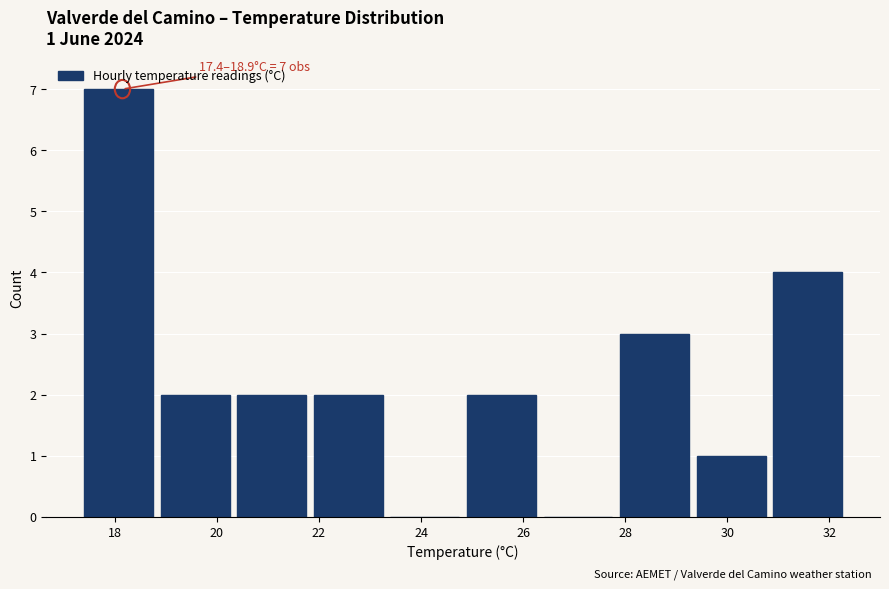

Which range on the x-axis has the tallest bar?

17.4 to 18.9